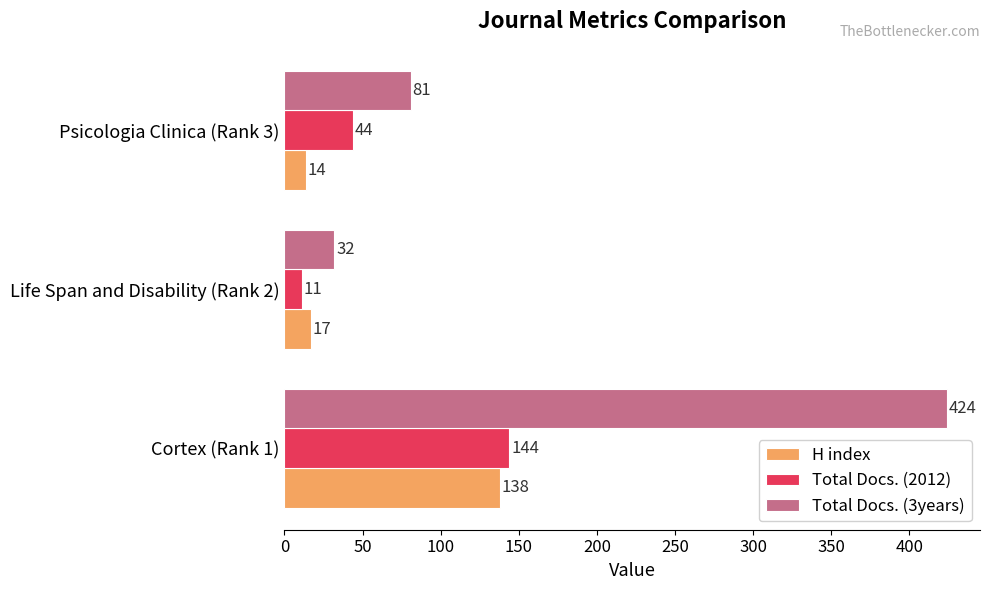

Which category has the lowest value across all series?

Life Span and Disability (Rank 2)